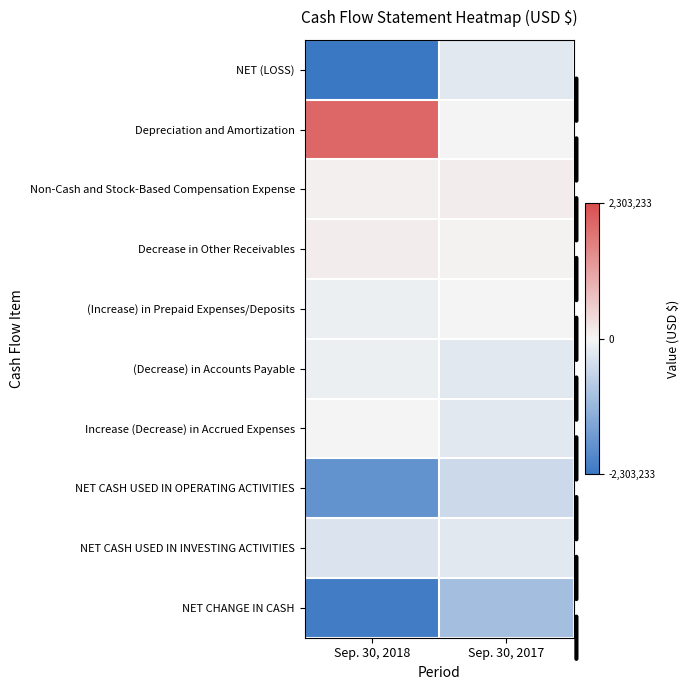

How many categories are shown in the chart?

2